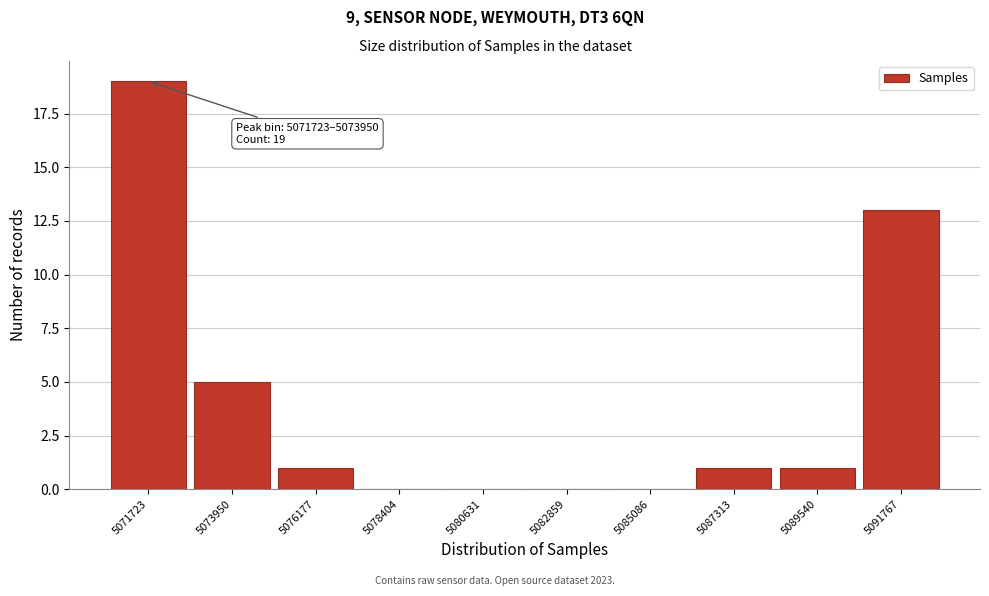

Reading left to right, what are all the values shown in this chart?

5071723=19	5073950=5	5076177=1	5078404=0	5080631=0	5082859=0	5085086=0	5087313=1	5089540=1	5091767=13